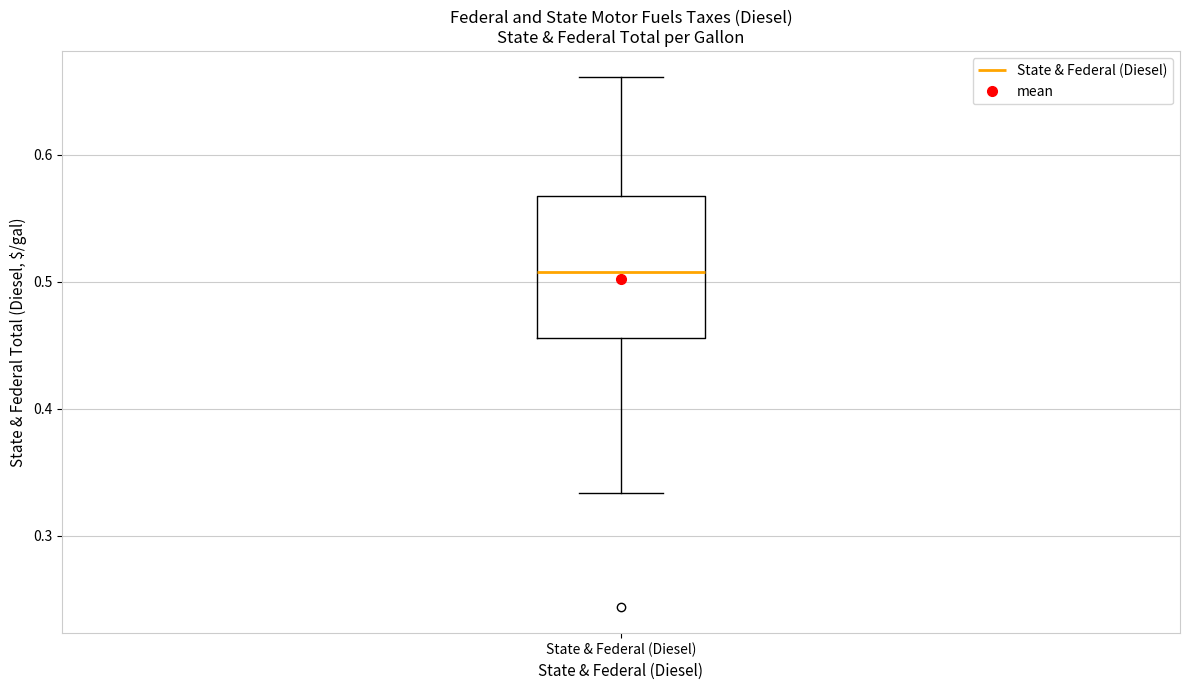

Where does the lower whisker of the box for State & Federal (Diesel) end on the y-axis? The values are not printed on the chart, so give them approximately, as read against the axis.

0.33